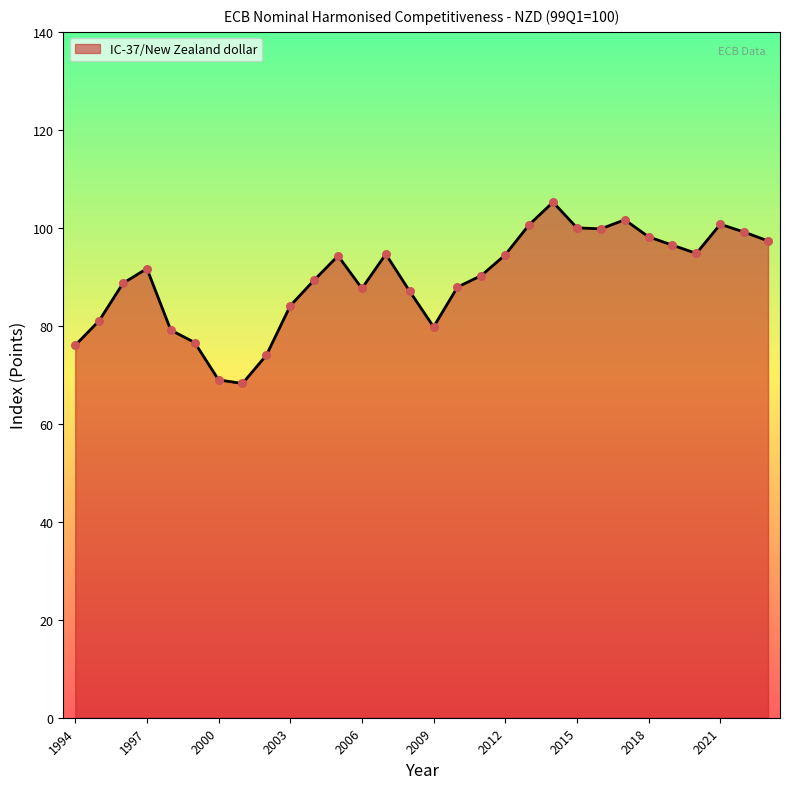

What is the difference between the maximum and minimum values?

37.0